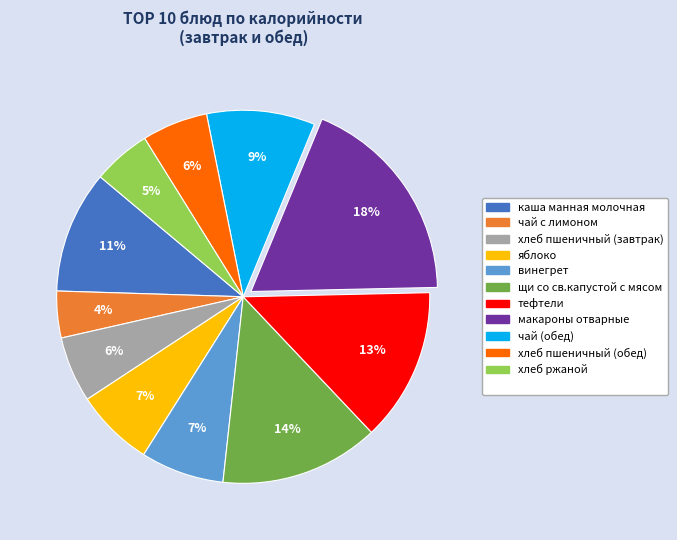

How many segments does this pie chart have?

11